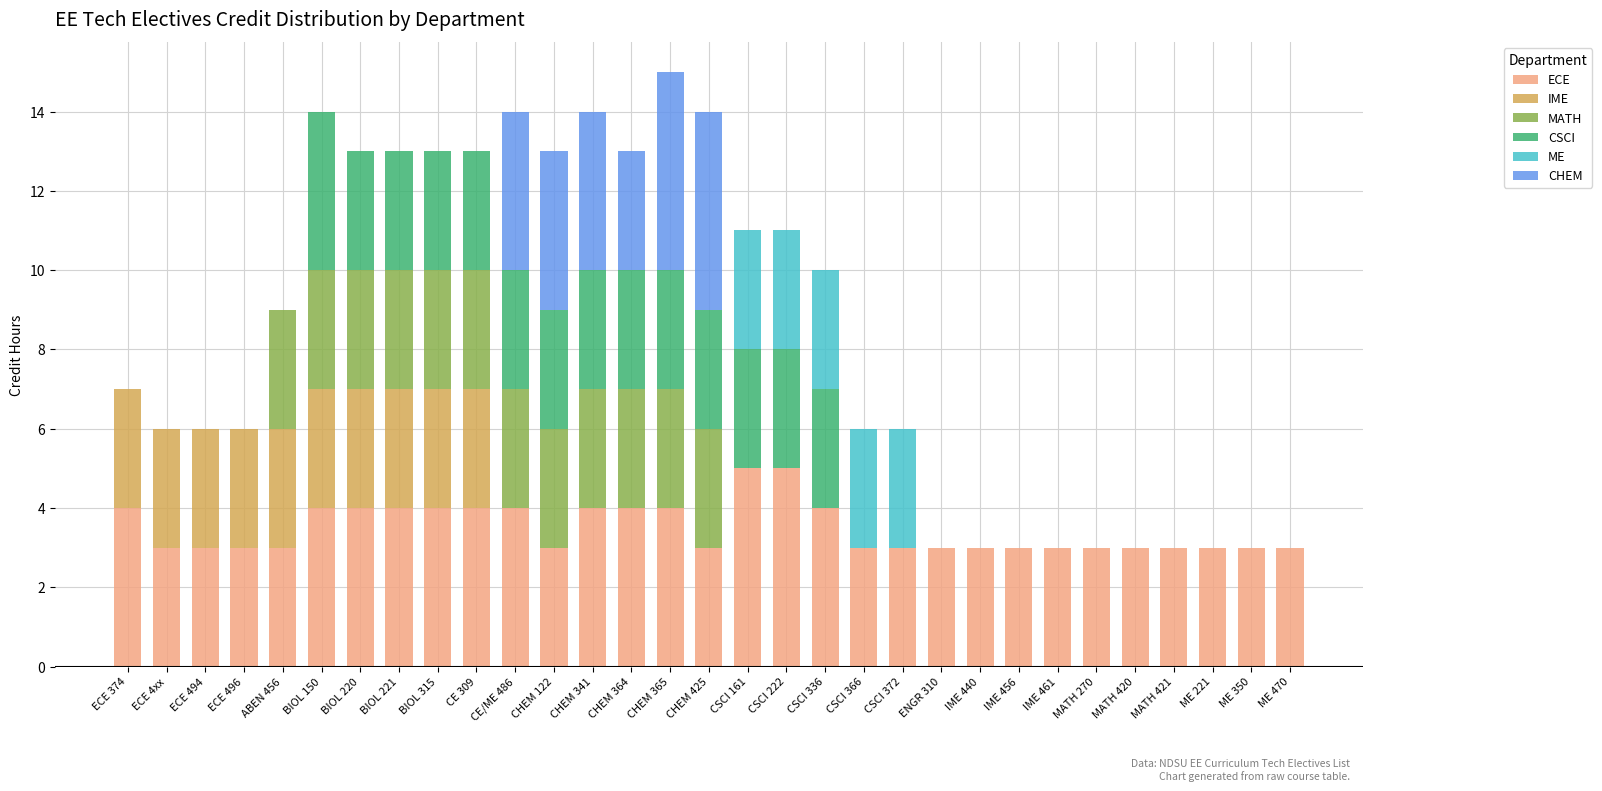

What is the total value across all series at CSCI 222?

11